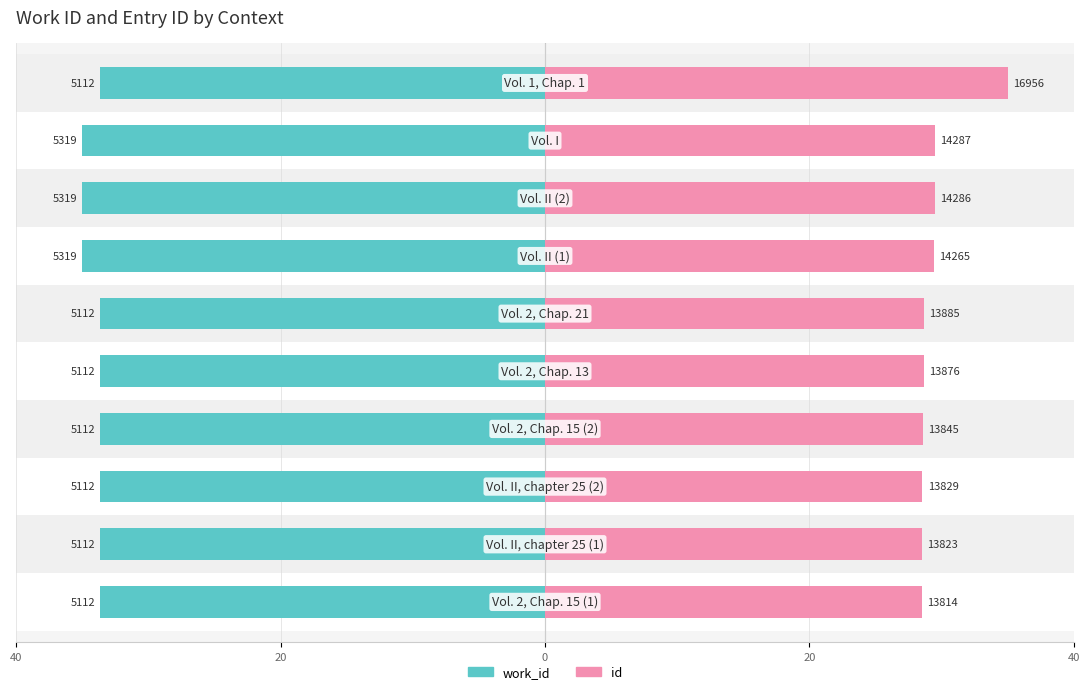

Which has a higher value, 8 or 0?

8